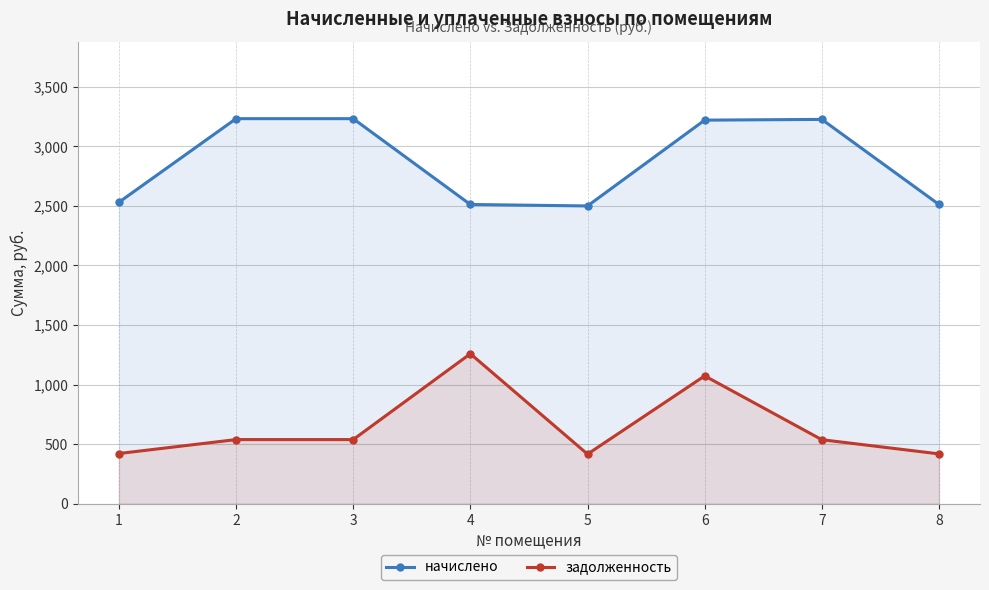

Between 1 and 6, which series saw the biggest shift?

начислено